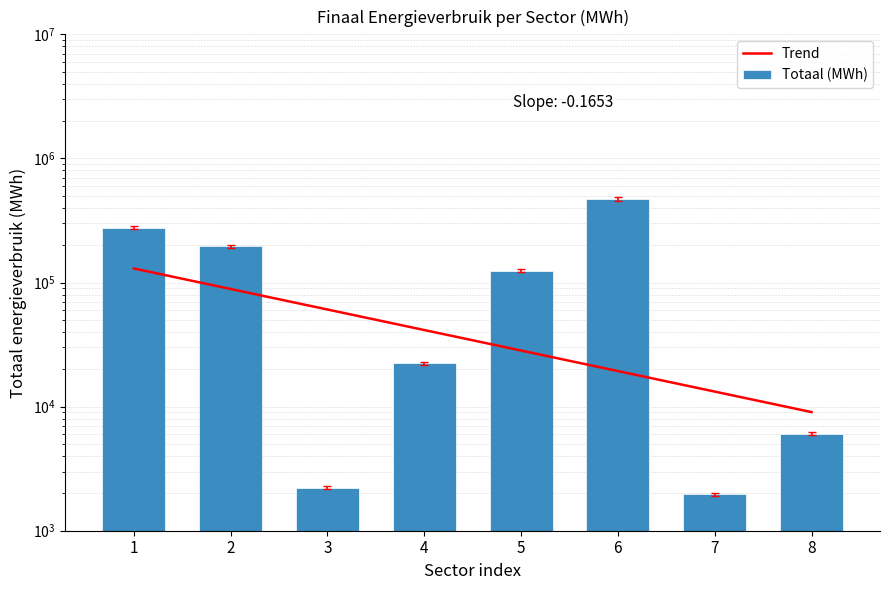

What is the lowest value of the Trend series?

9034.8